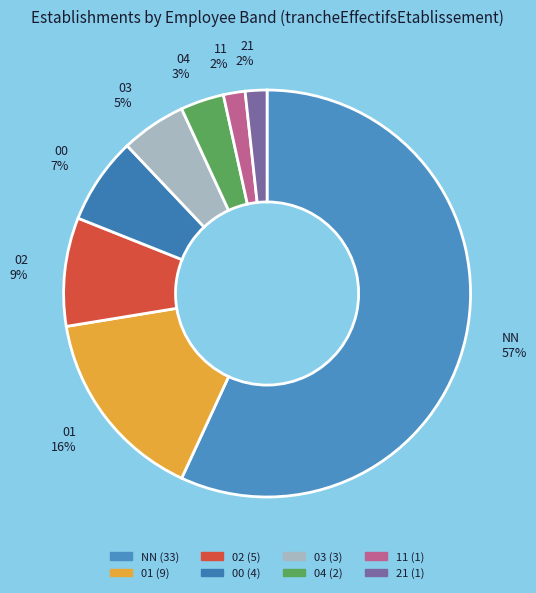

To the nearest percent, what portion does 03 represent?

5%